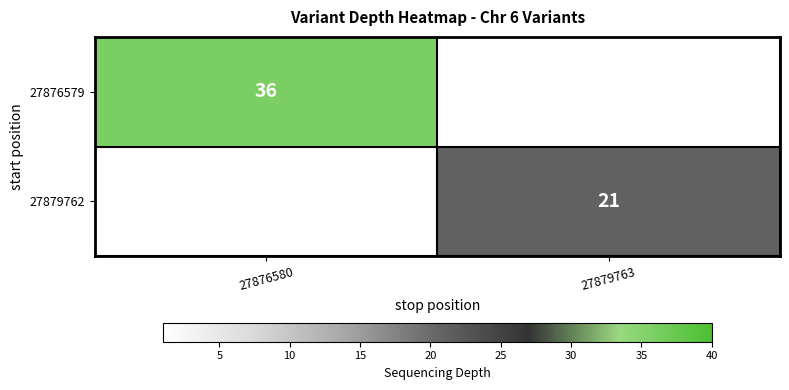

Is the value of 27879762 at 27879763 greater than the value of 27876579 at 27876580?

No